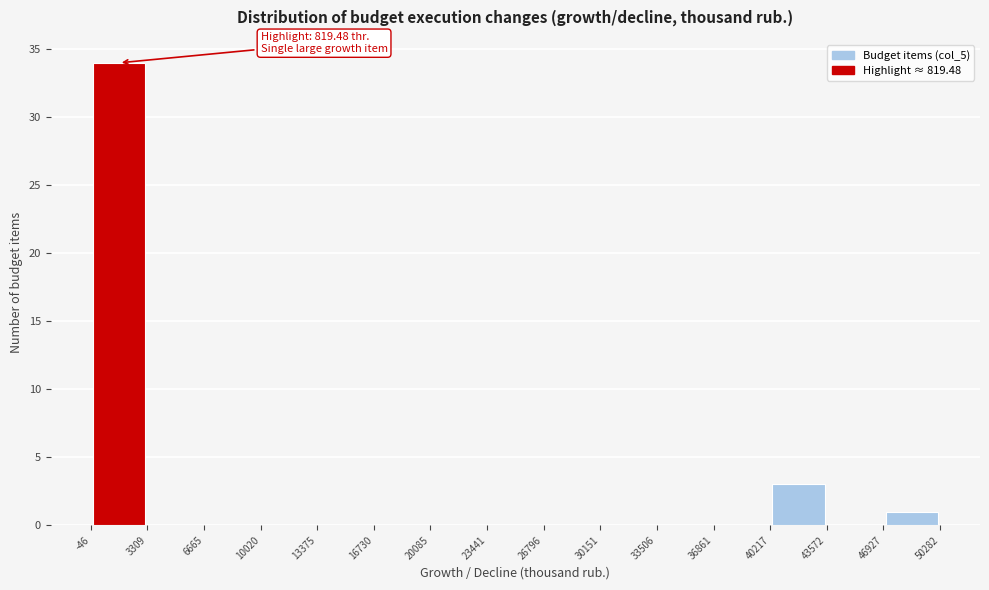

Which range on the x-axis has the tallest bar?

-46 to 3309